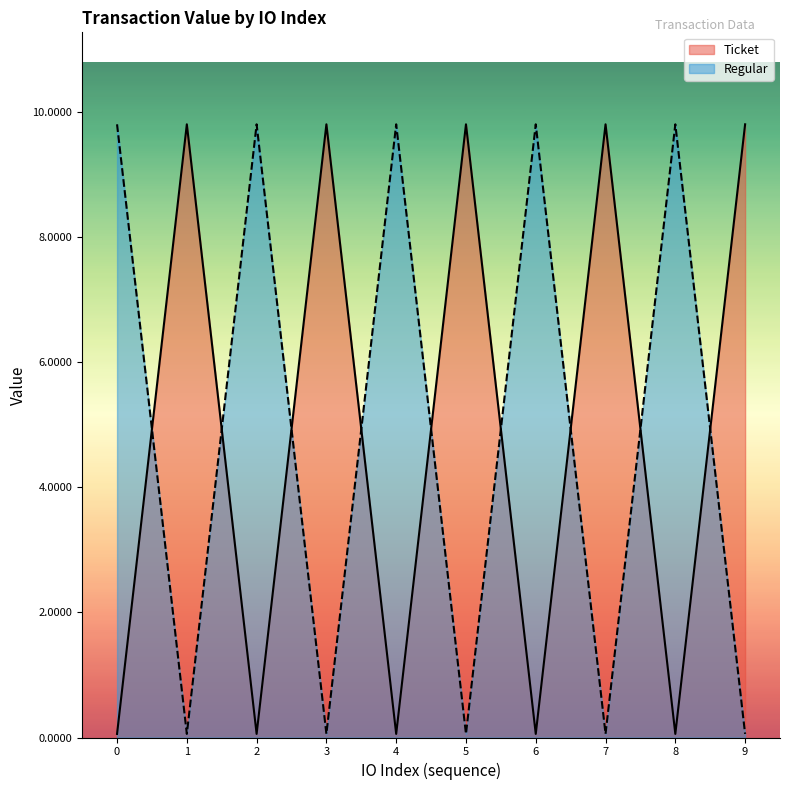

What are all the series names shown in the legend?

Ticket, Regular